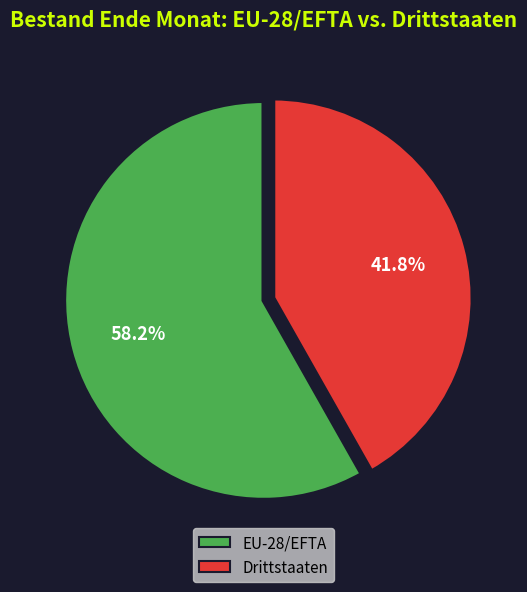

What percentage is NOT represented by EU-28/EFTA?

41.8%